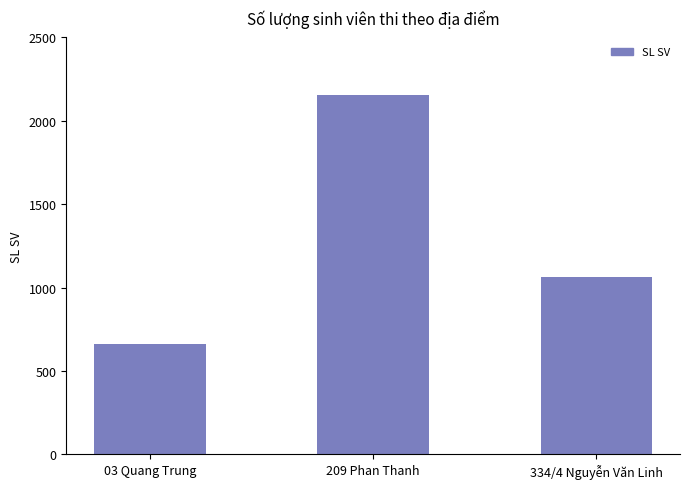

Count the number of categories in the chart.

3